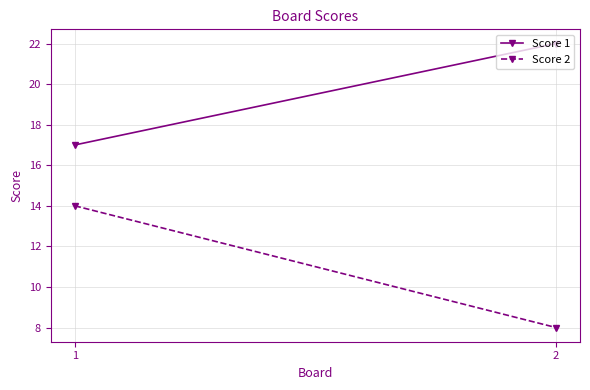

What is the difference between the Score 1 values at 2 and 1?

5